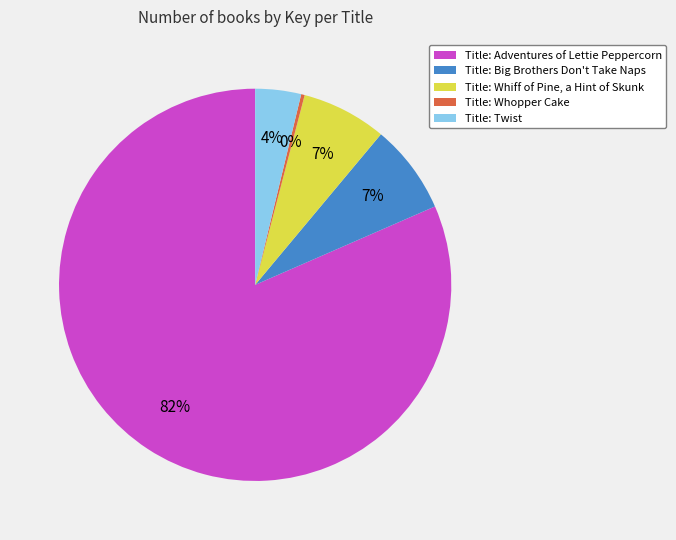

Between Title: Whopper Cake and Title: Twist, which is larger?

Title: Twist